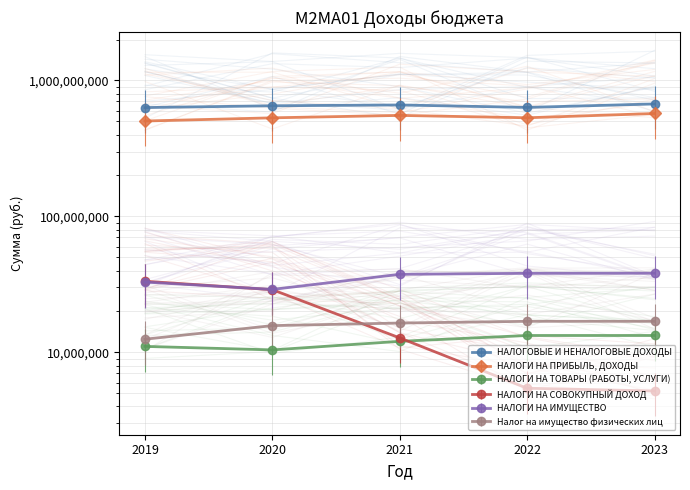

Reading left to right, list all the values displayed in this chart.

НАЛОГОВЫЕ И НЕНАЛОГОВЫЕ ДОХОДЫ: 631518356.8	651044570.2	659960982.0	633184486.0	671510223.0
НАЛОГИ НА ПРИБЫЛЬ, ДОХОДЫ: 502929692.5	530811436.4	553056795.0	531284871.0	571250548.0
НАЛОГИ НА ТОВАРЫ (РАБОТЫ, УСЛУГИ): 11062316.6	10423320.0	12054537.0	13307466.0	13307466.0
НАЛОГИ НА СОВОКУПНЫЙ ДОХОД: 33339222.3	28910000.0	12773290.0	5447290.0	5199290.0
НАЛОГИ НА ИМУЩЕСТВО: 32882686.1	29030000.0	37501000.0	38130000.0	38200000.0
Налог на имущество физических лиц: 12495600.2	15730000.0	16431000.0	16920000.0	16920000.0